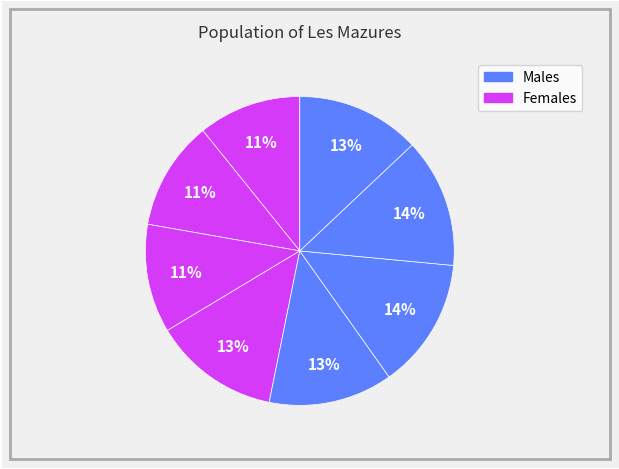

How many slices are in this pie chart?

8